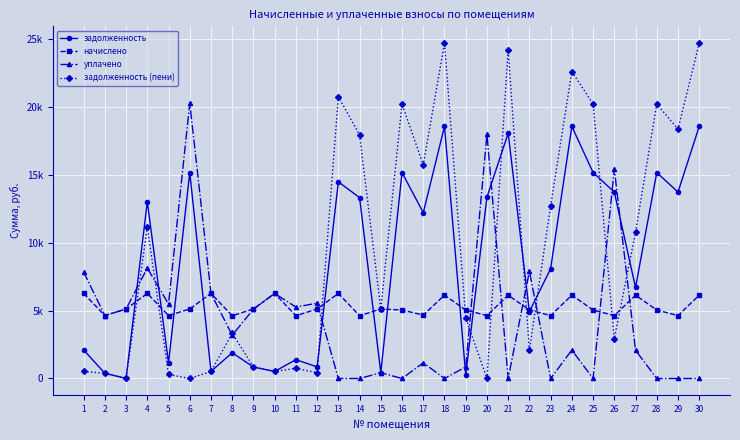

Does the chart have visible grid lines?

Yes